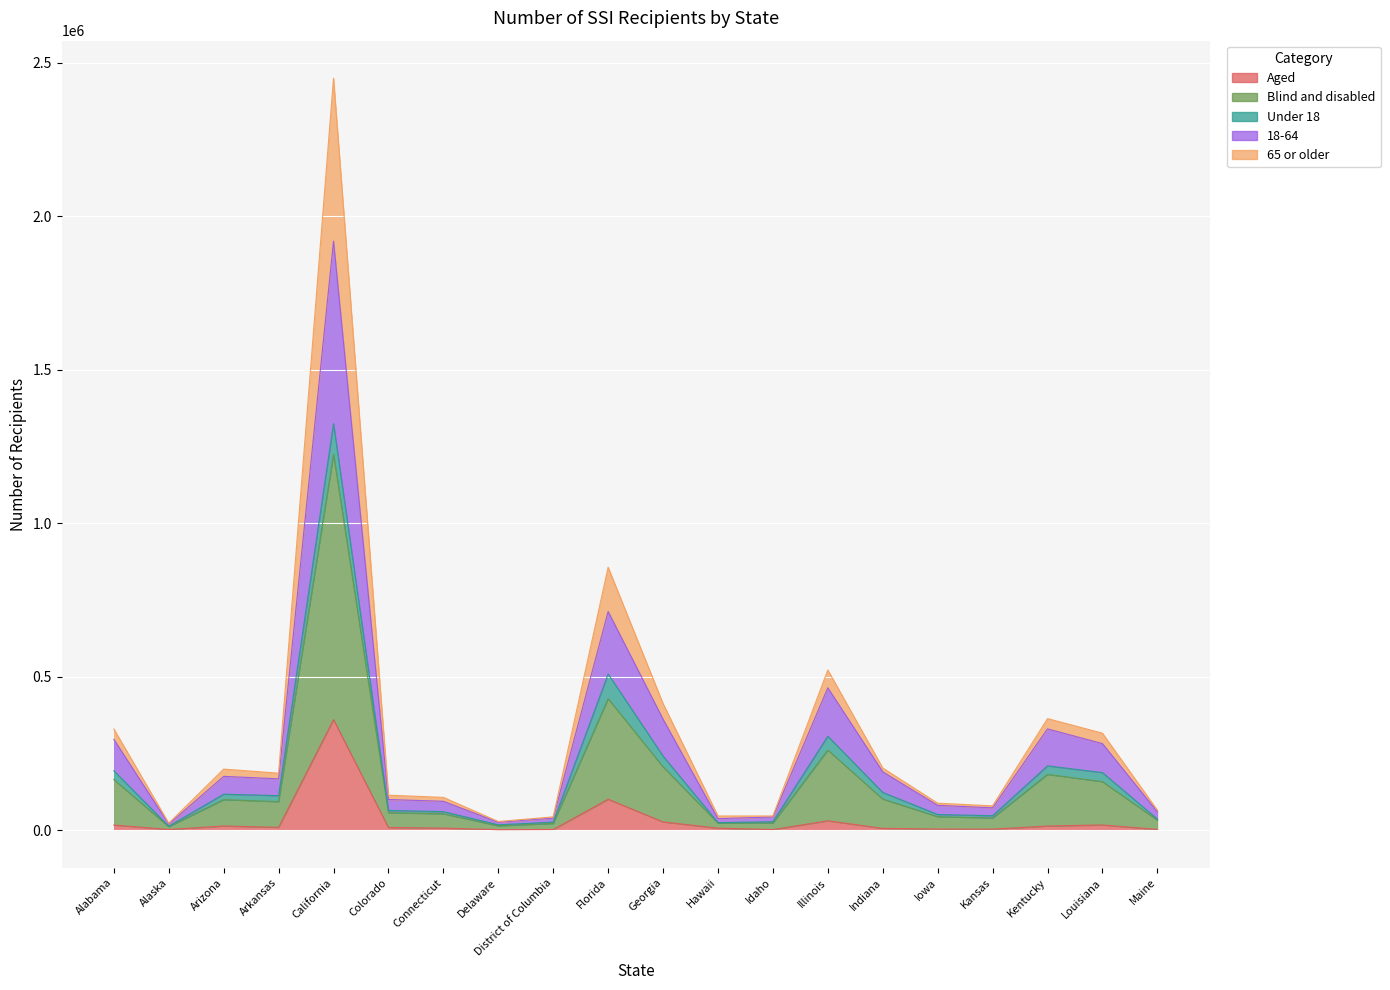

What is the value of the Aged point at the 5th from the left?

359975